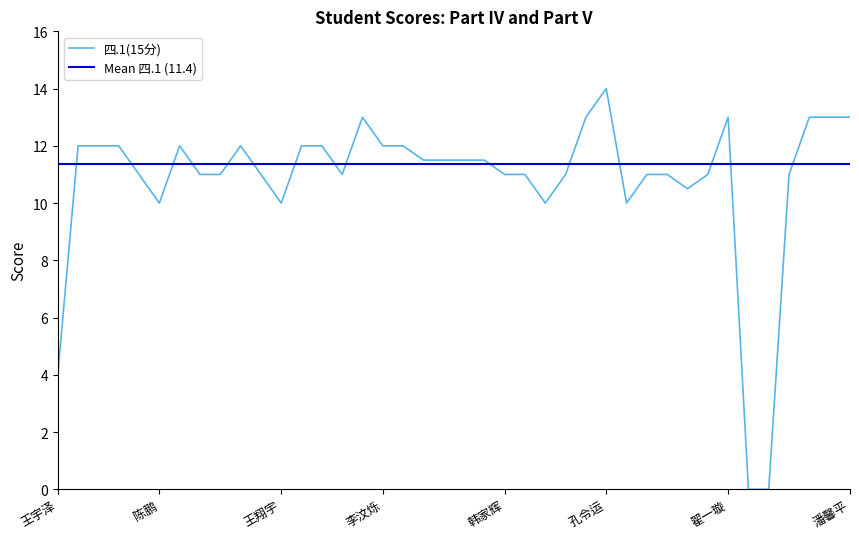

What position from the left is 李逸凡?

18